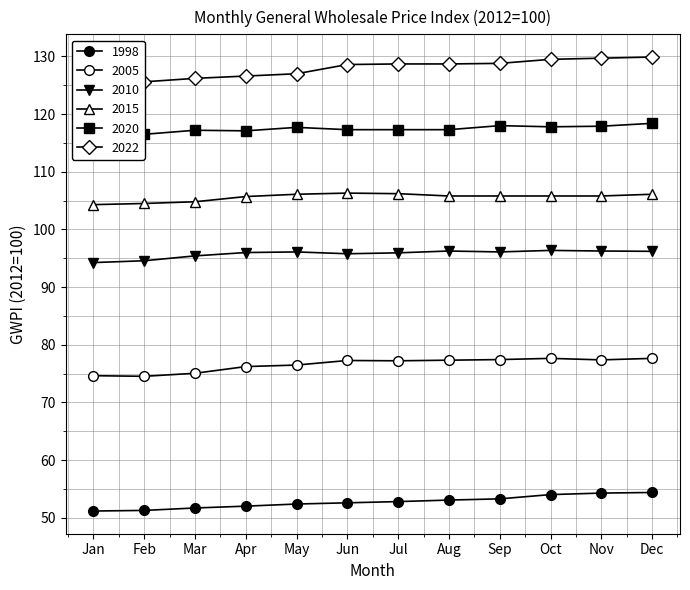

True or false: 1998 and 2020 intersect in this chart.

False